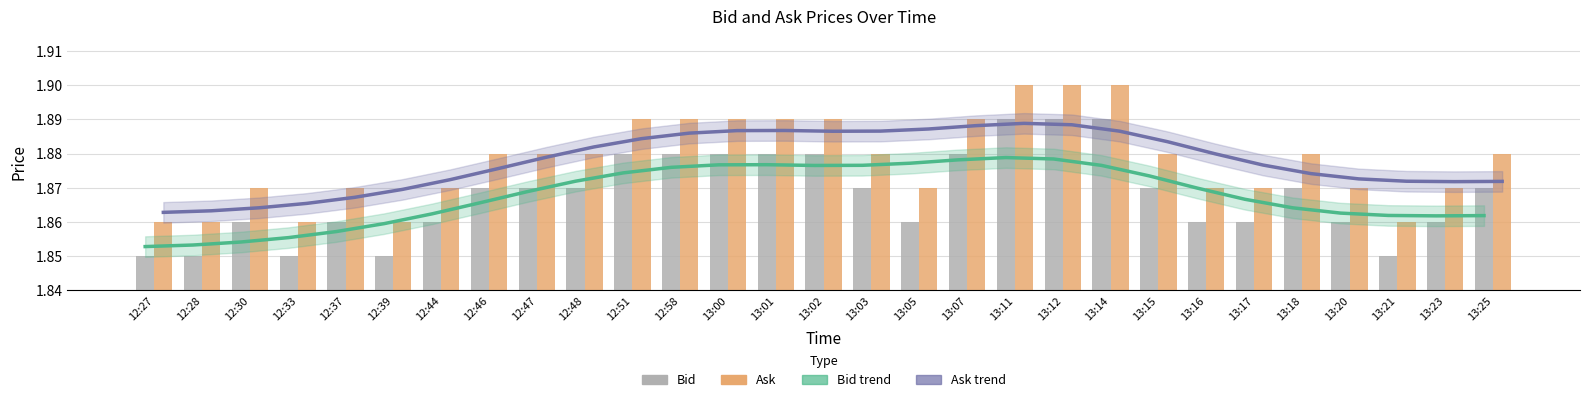

What is the total value across all series at 13:18?

7.5